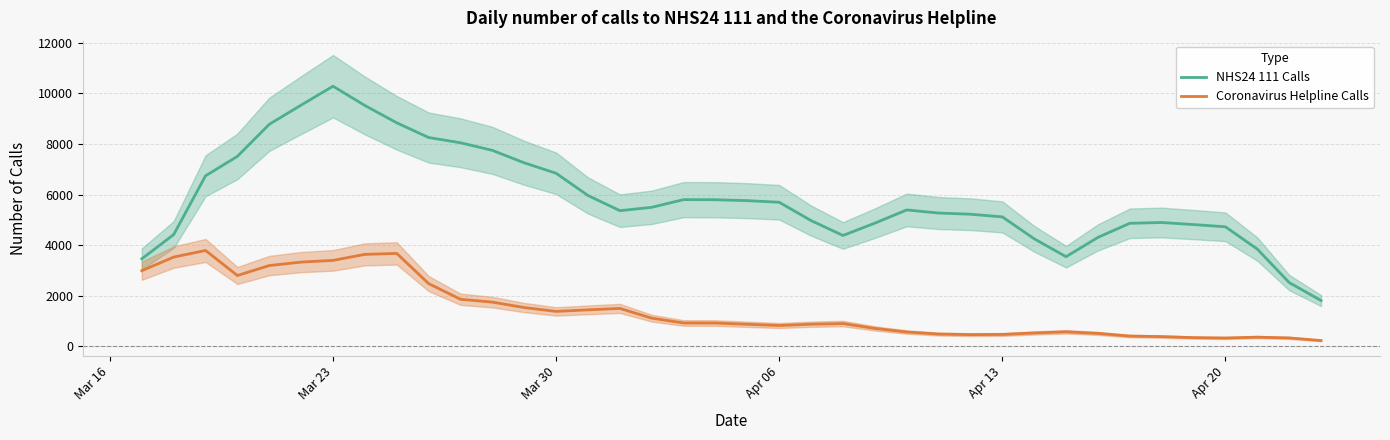

In Coronavirus Helpline Calls, how many points are lower than both neighbors (excluding endpoints)?

5